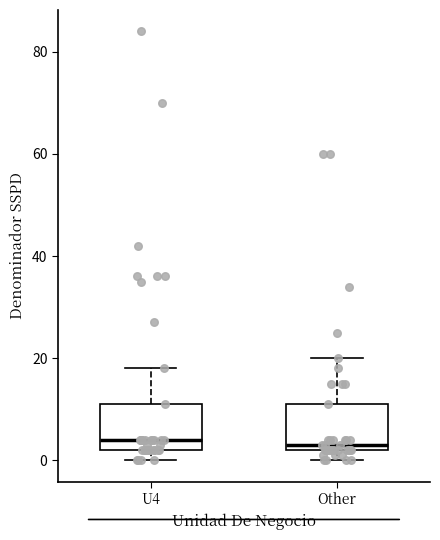

Reading left to right, transcribe this box plot: for each box, give where its median line is, the range the box spans, and where its two whiskers end, as read against the y-axis. The values are not printed on the chart, so give them approximately, as read against the axis.

U4: median 4, box 2 to 12, whiskers 0 to 18
Other: median 4, box 2 to 12, whiskers 0 to 20